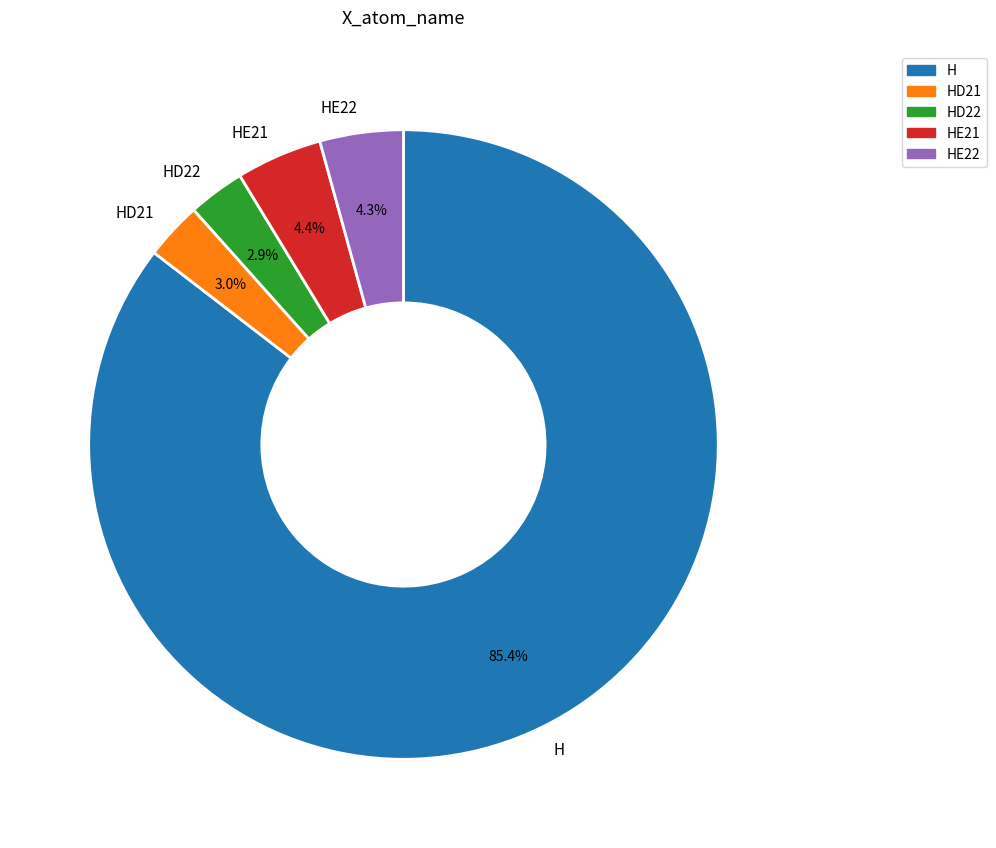

True or false: HD21 accounts for 3% of the total.

True